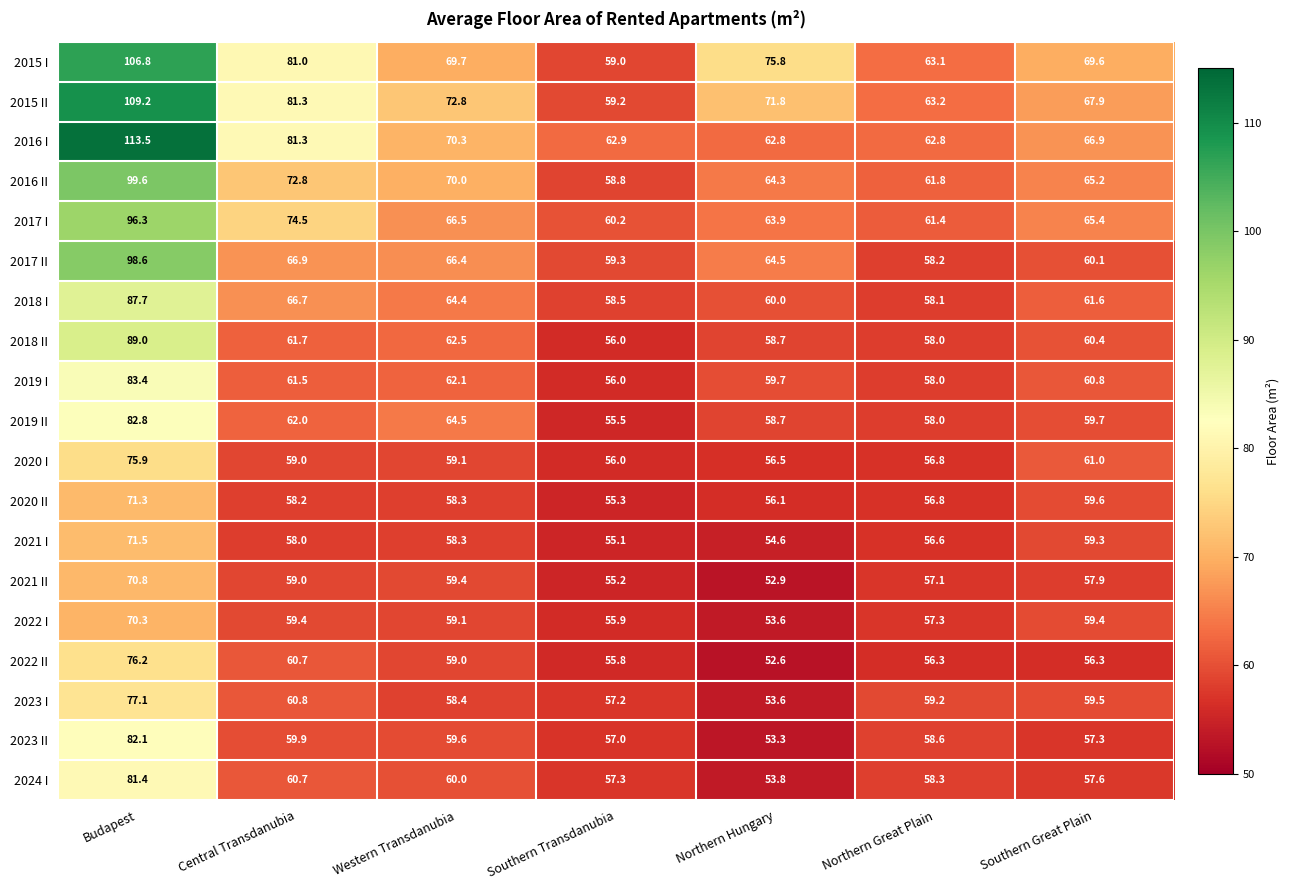

Where is 2016 II nearest to the value 79?

Central Transdanubia